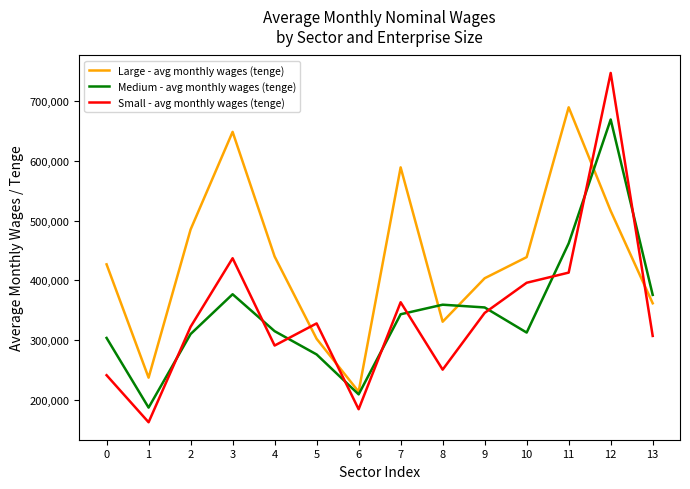

Which series has the largest range (max minus min)?

Small - avg monthly wages (tenge)